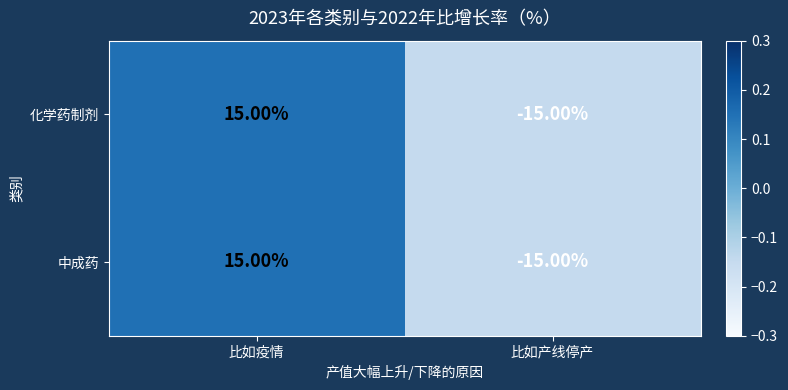

Count the number of data series in this chart.

2